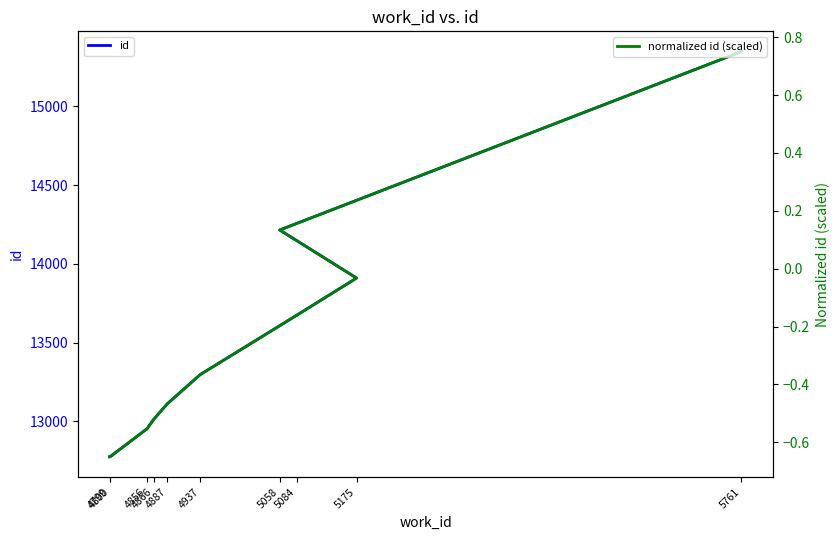

At how many categories does at least one series exceed 156?

10